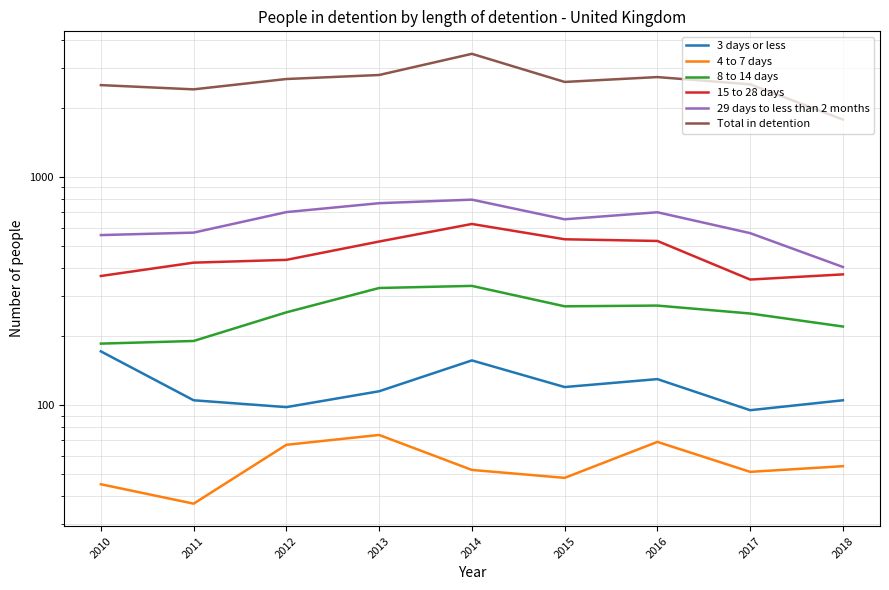

What is the difference between the second highest and minimum values in the 15 to 28 days series?

178